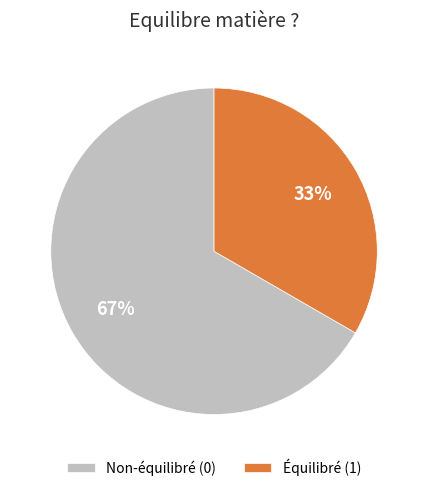

Does any single category account for the majority?

Yes